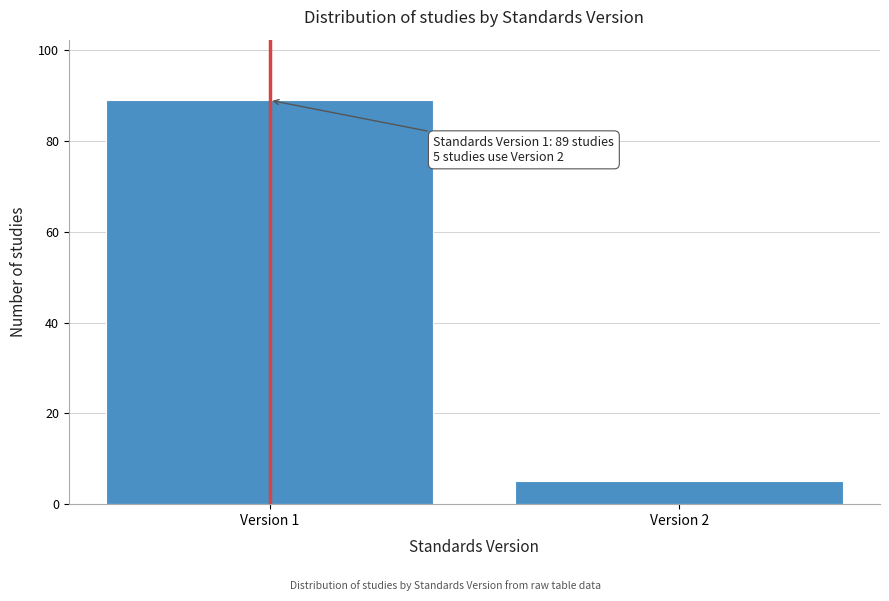

Reading left to right, extract all data points from this chart.

89	5